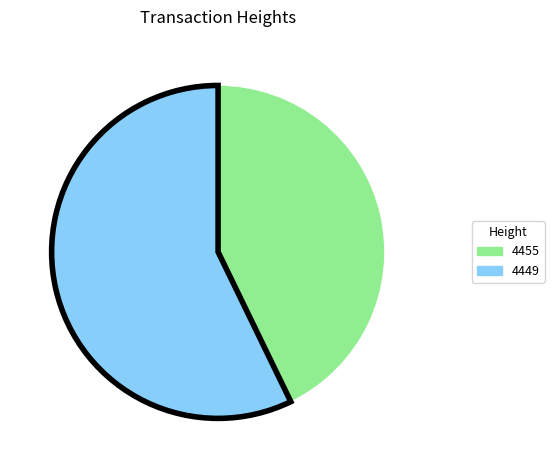

The 4455 slice represents 43% of the pie. True or false?

True